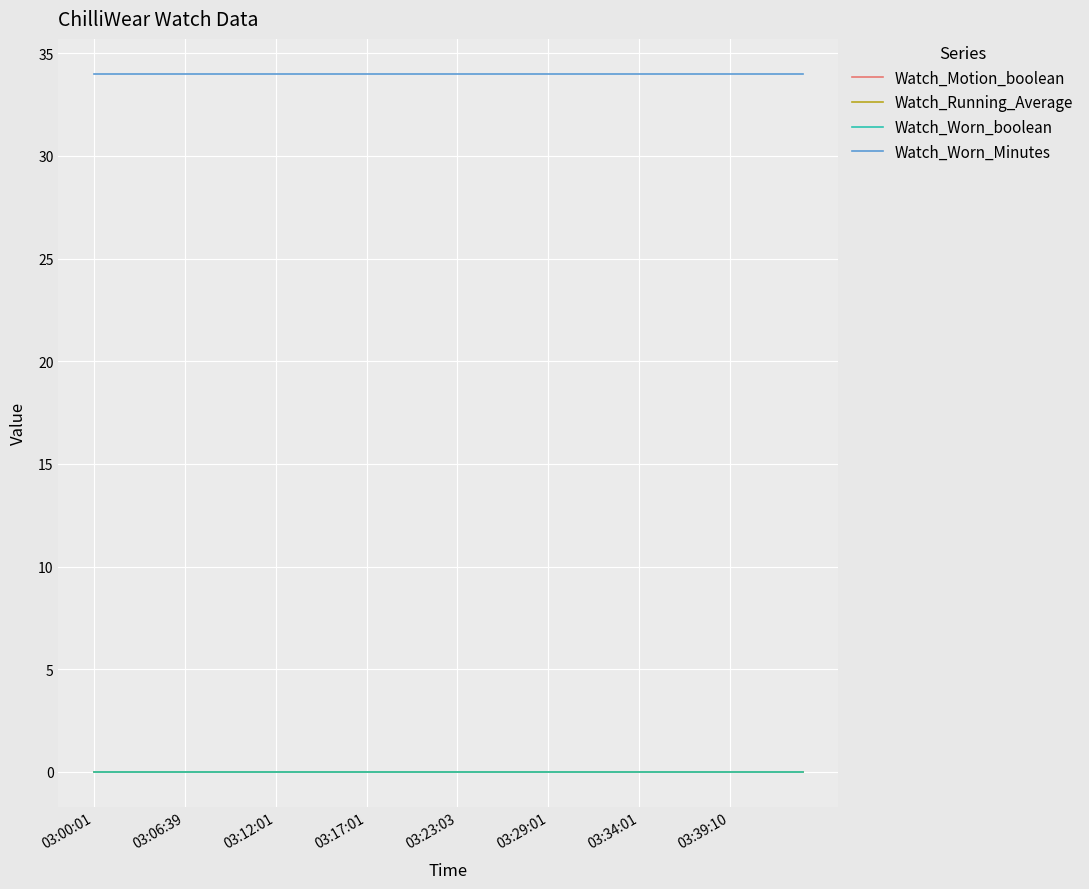

Which series has the largest range (max minus min)?

Watch_Motion_boolean